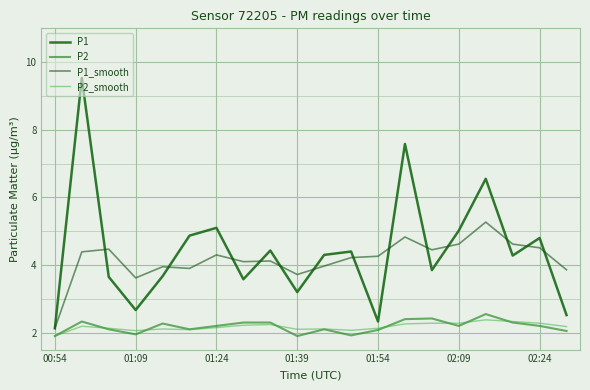

How many lines are shown in the chart?

4